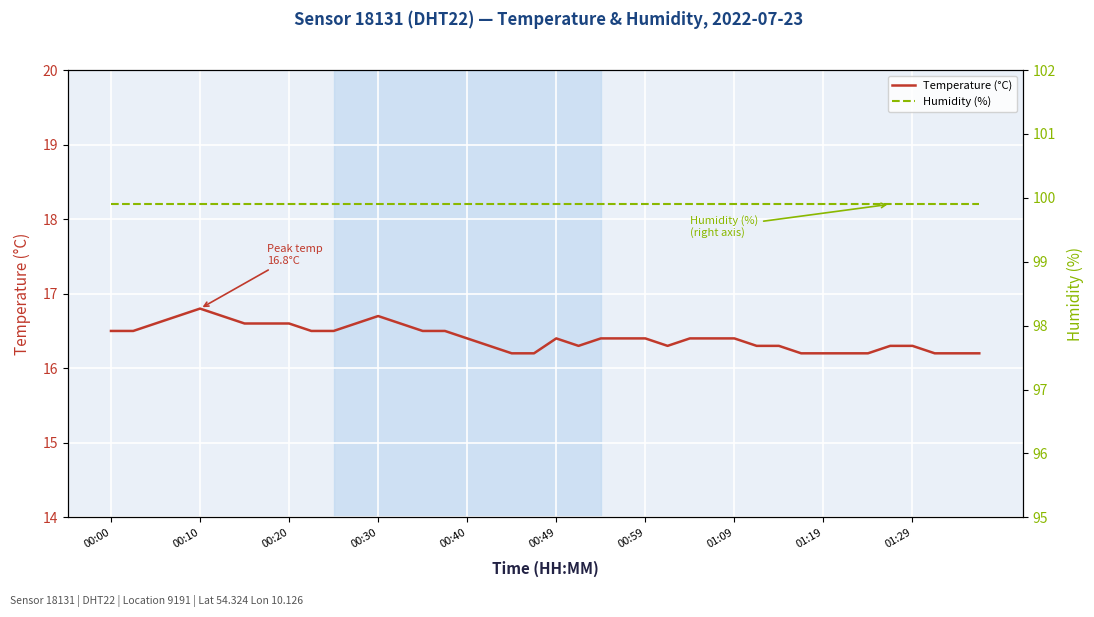

Count the number of categories in the chart.

40